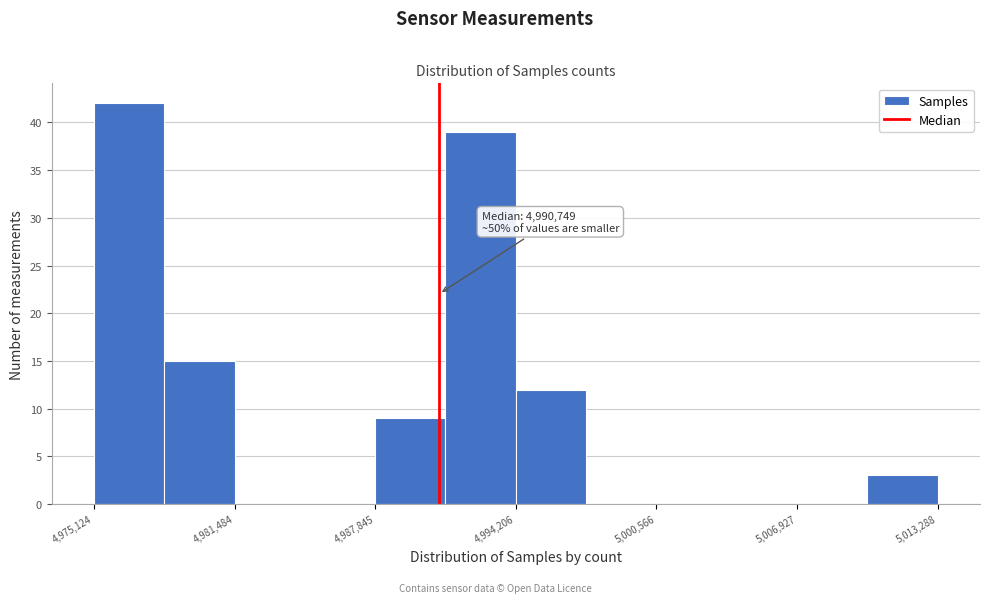

Read against the x-axis, roughly where is the centre of the tallest bar?

4977000